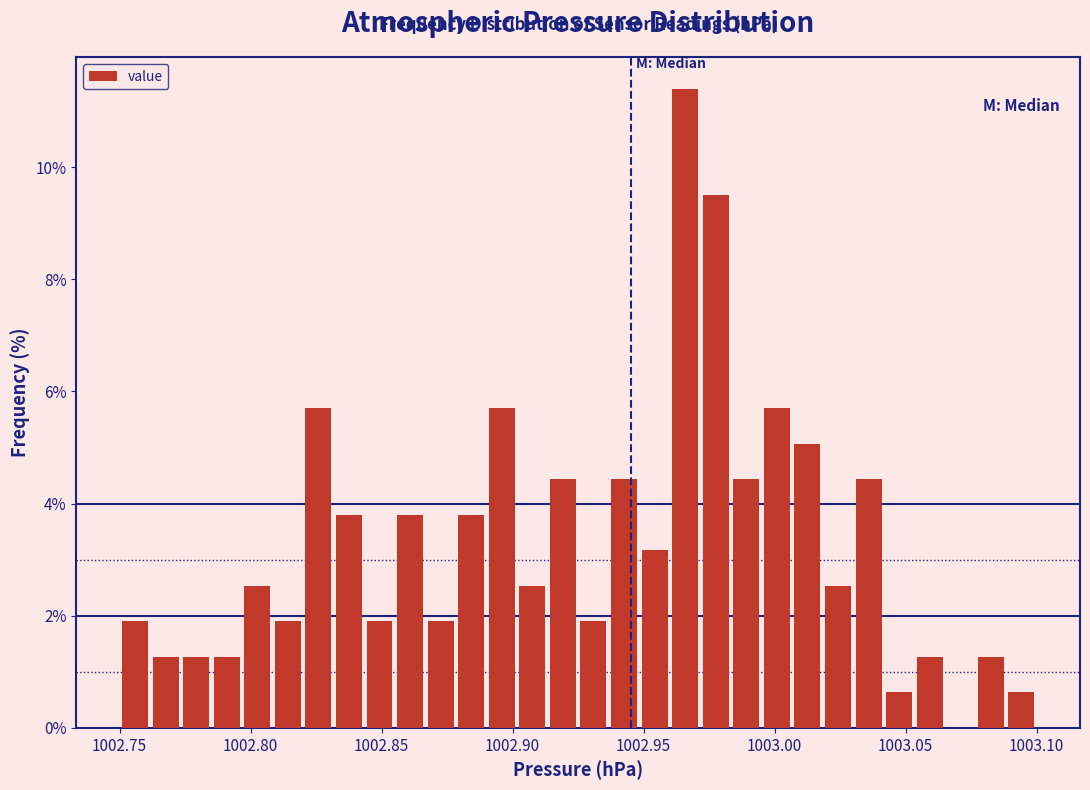

Around what value on the x-axis is the tallest bar? Give the approximate position of its centre, as read against the axis.

1002.965